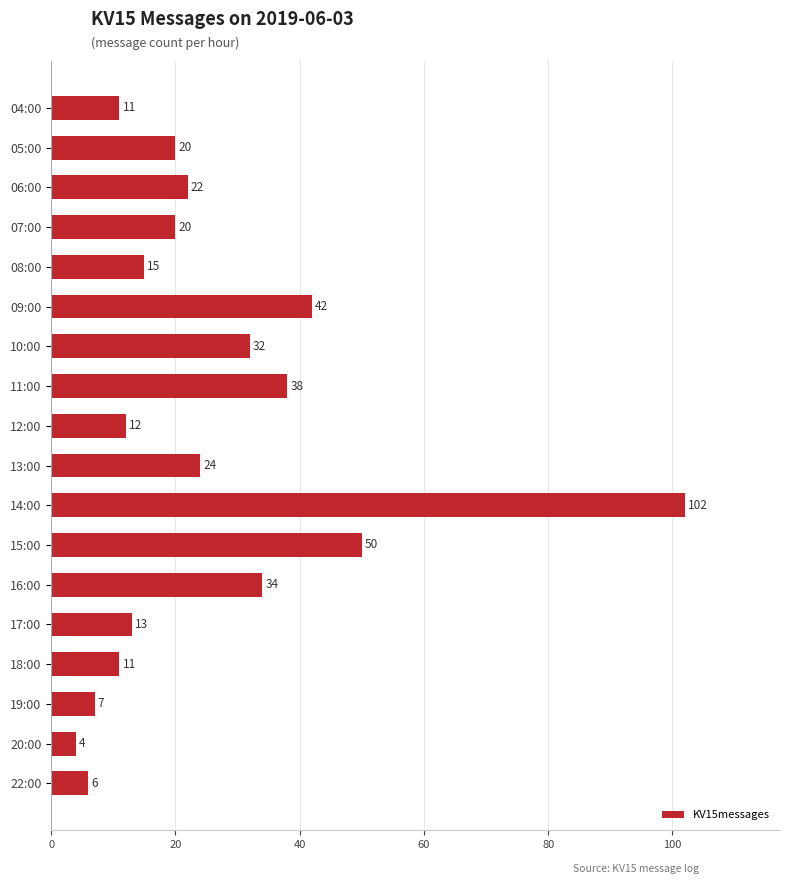

Reading bottom to top, what are all the values shown in this chart?

6	4	7	11	13	34	50	102	24	12	38	32	42	15	20	22	20	11